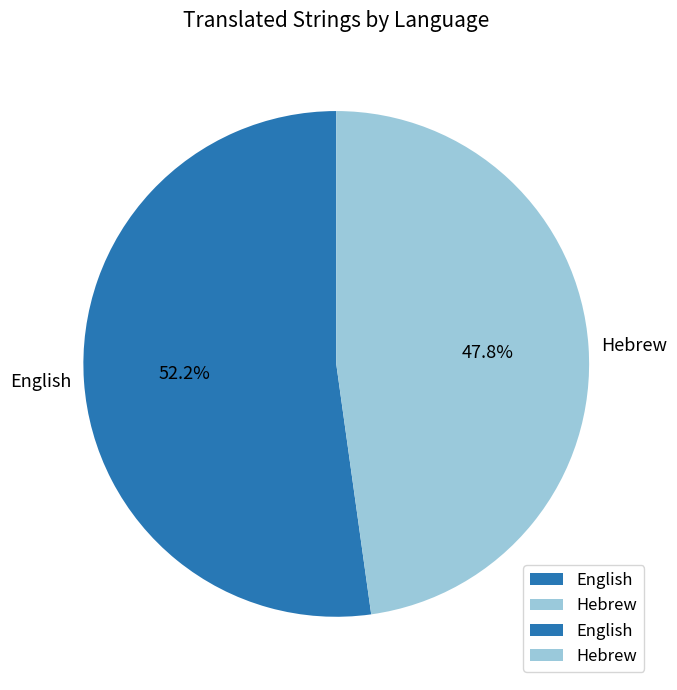

Approximately how many times larger is the value at Hebrew compared to English?

0.9